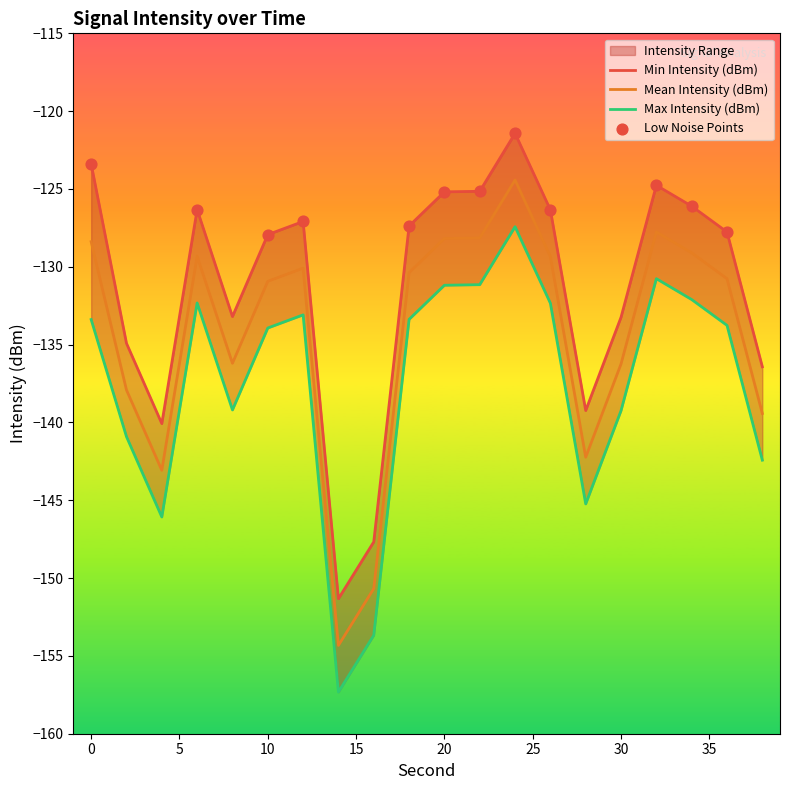

Is the value of Mean Intensity (dBm) at 22 greater than the value of Max Intensity (dBm) at 24?

No